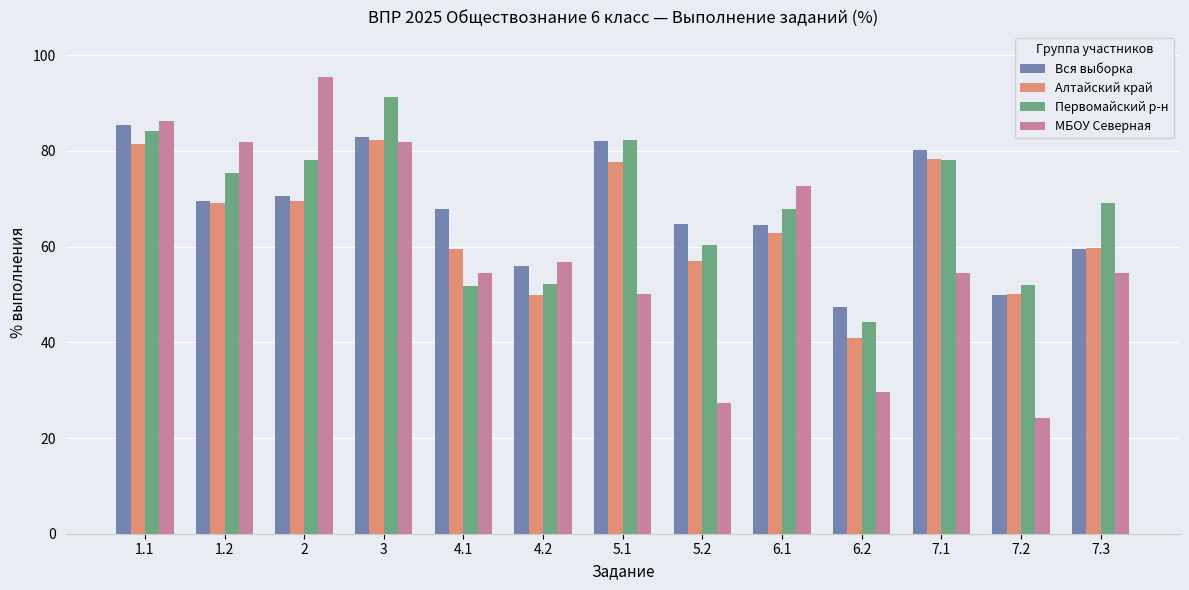

What is the average value of the МБОУ Северная series?

59.2